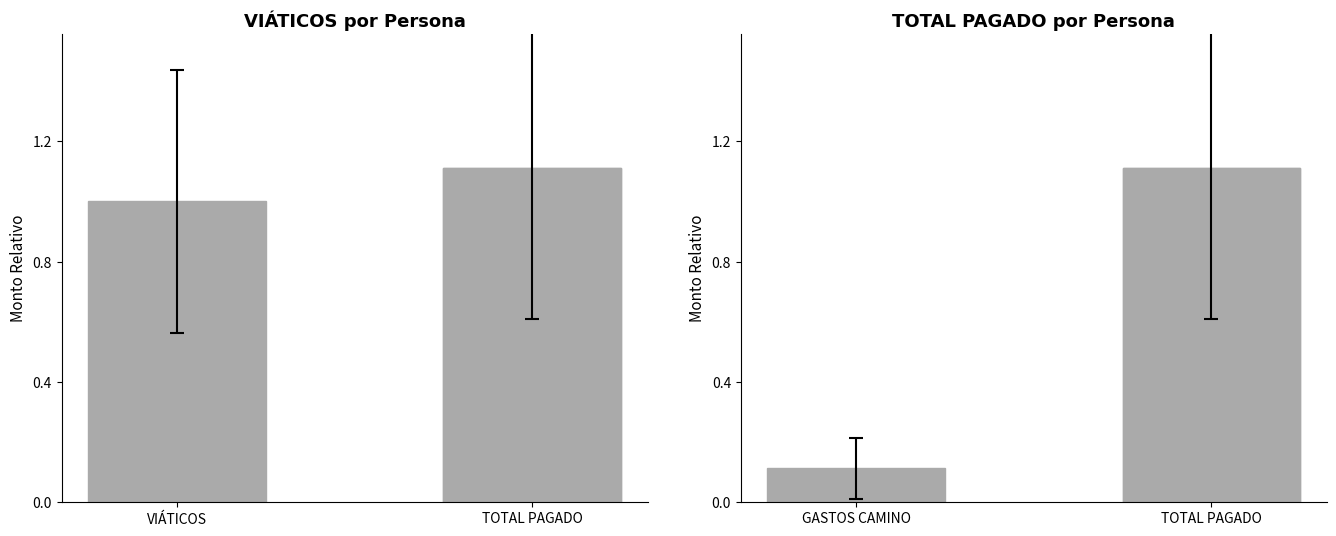

Read the VIÁTICOS value at VIÁTICOS.

1.0